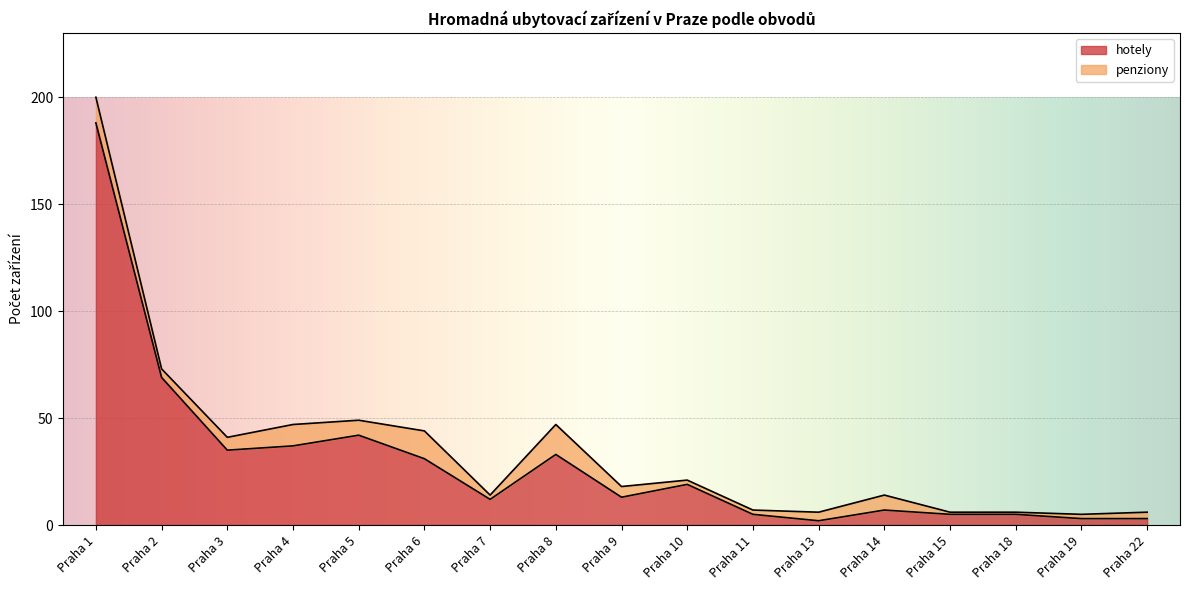

List the labels in order of value, largest first.

Praha 1, Praha 2, Praha 5, Praha 4, Praha 3, Praha 8, Praha 6, Praha 10, Praha 9, Praha 7, Praha 14, Praha 11, Praha 15, Praha 18, Praha 19, Praha 22, Praha 13